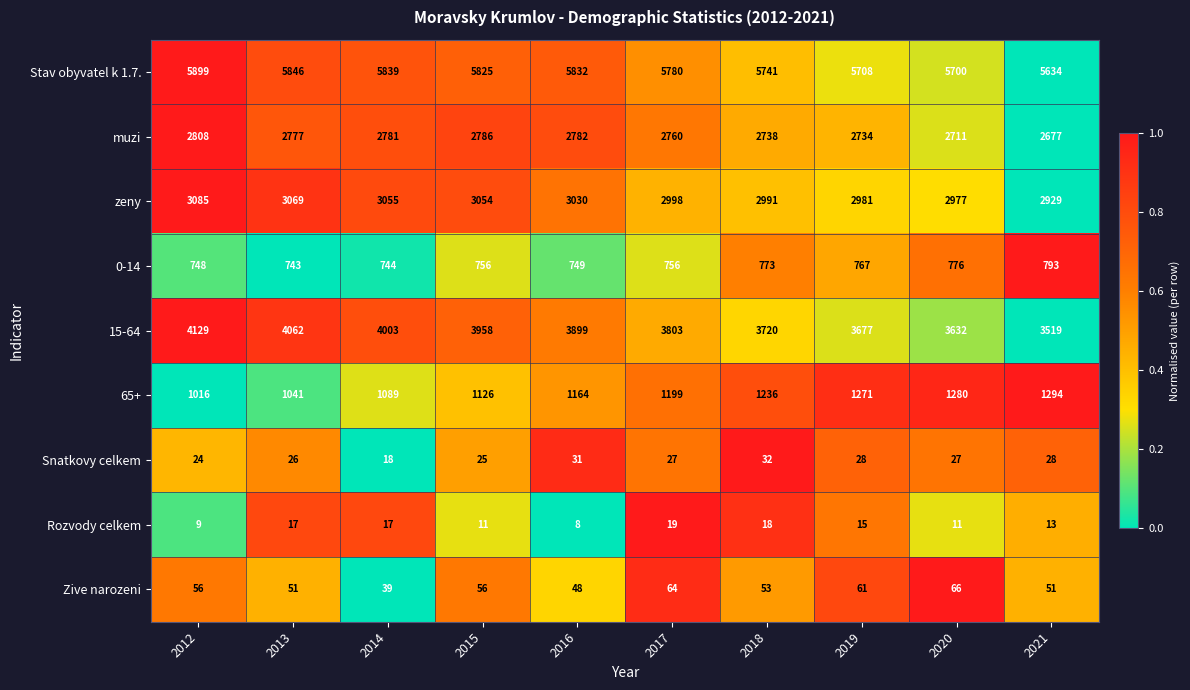

The muzi series shows 4816 at 2021. True or false?

False